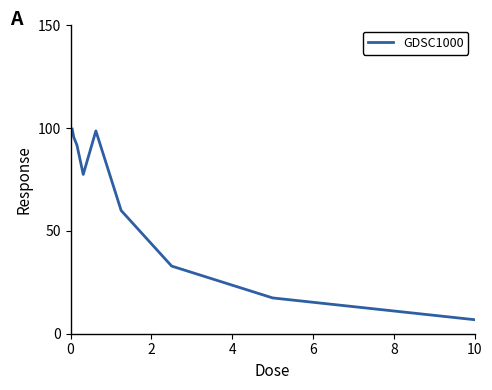

How many lines are shown in the chart?

1